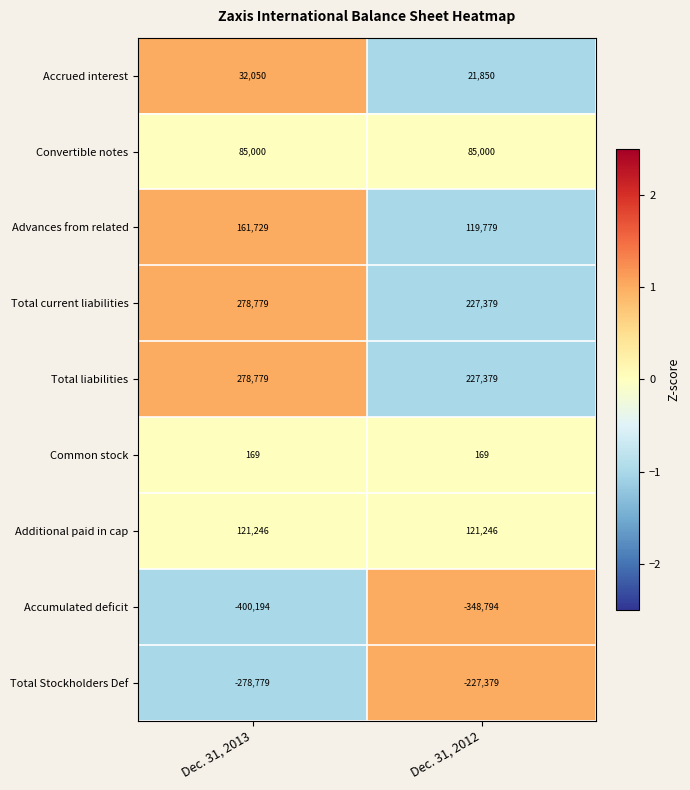

Is it true that Common stock equals 247 at Dec. 31, 2012?

False